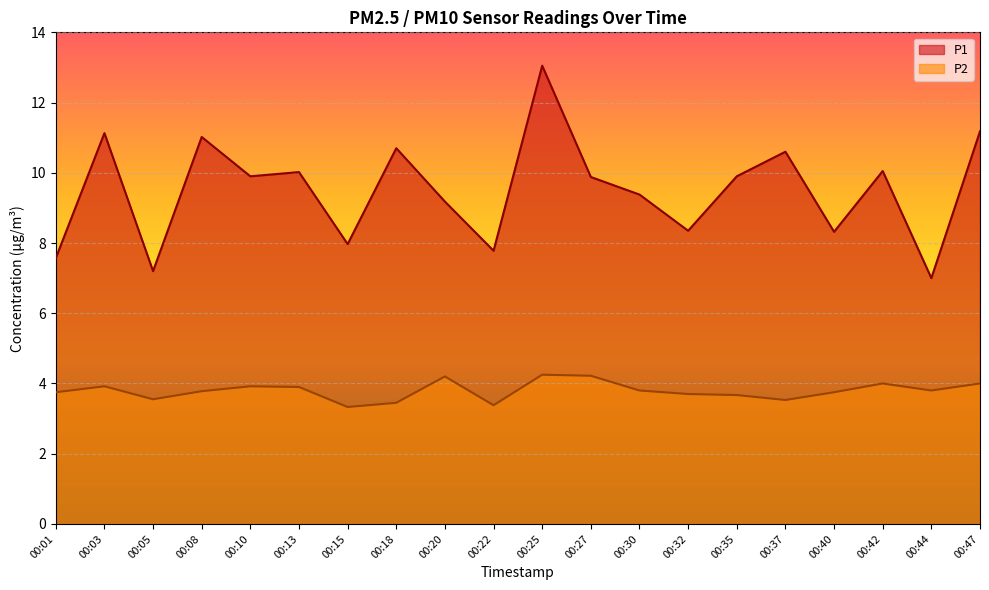

What are all the series names shown in the legend?

P1, P2